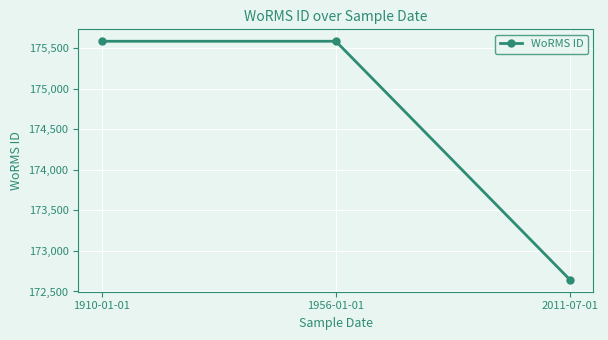

How many distinct data groups are displayed?

1